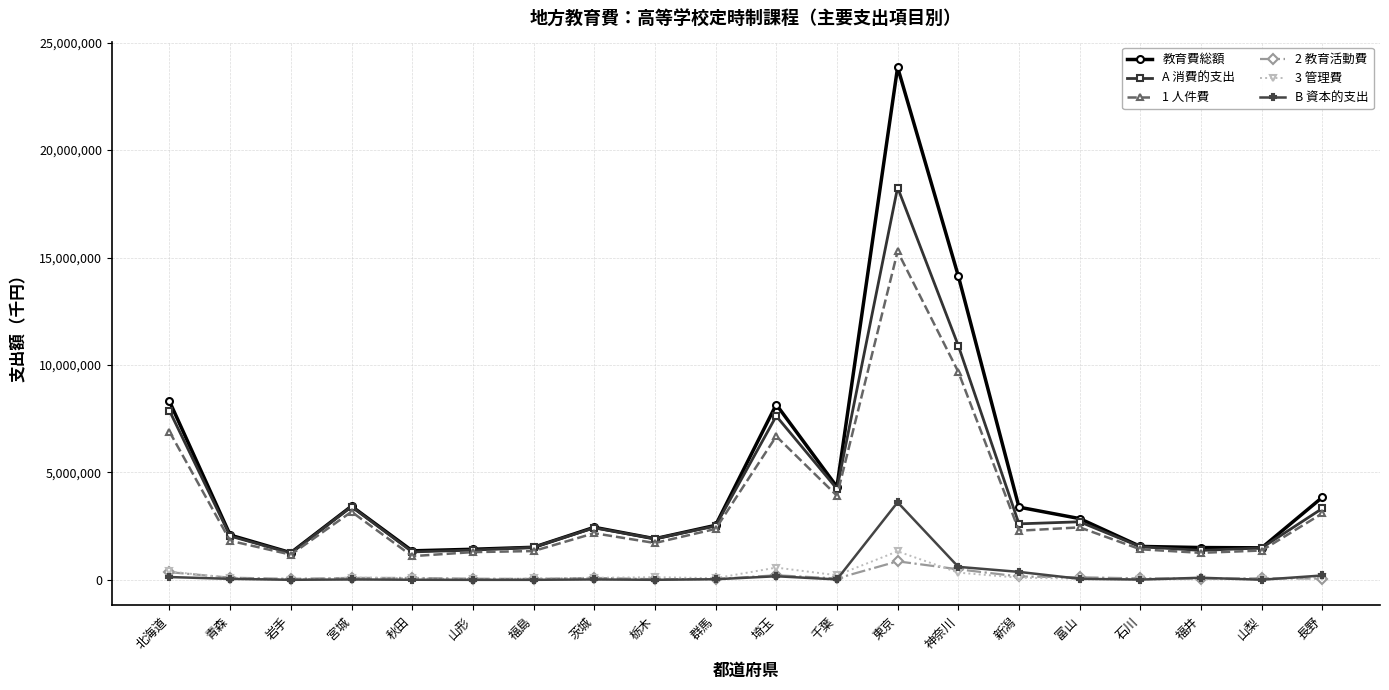

The value of 教育費総額 at 千葉 is 4329709. True or false?

True